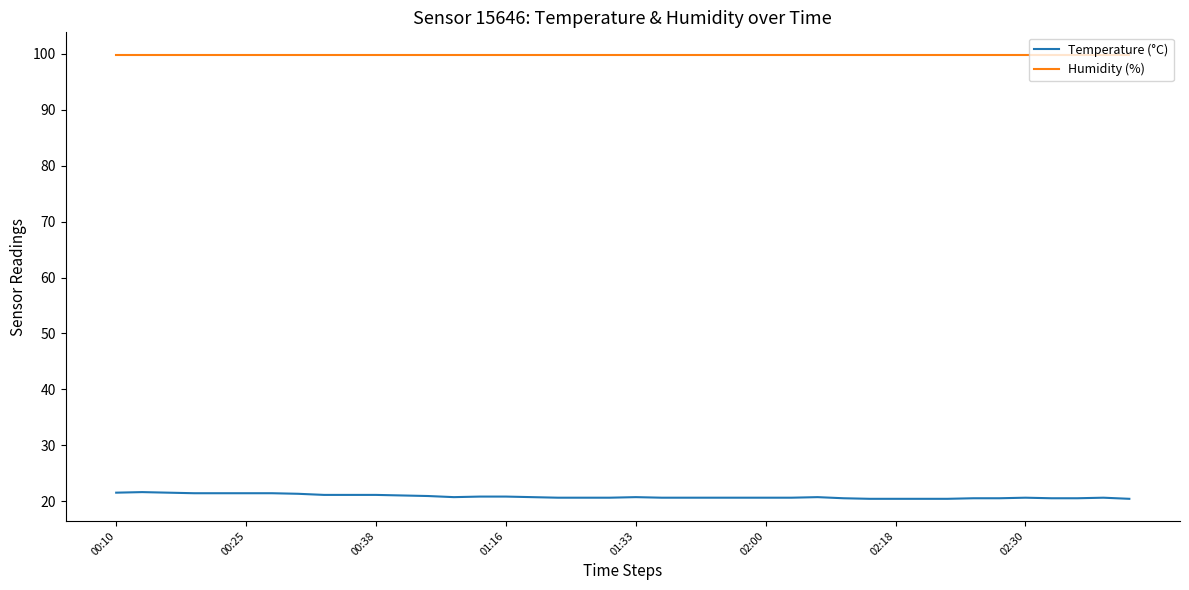

What is the maximum value for Temperature (°C)?

21.6